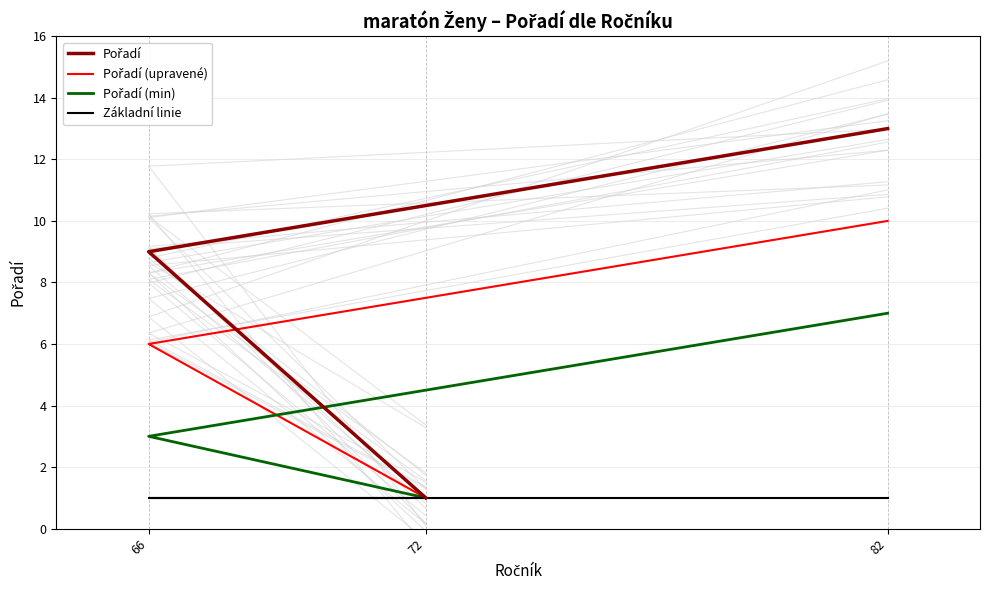

Count the Pořadí (upravené) values in the range 1 to 10.

3